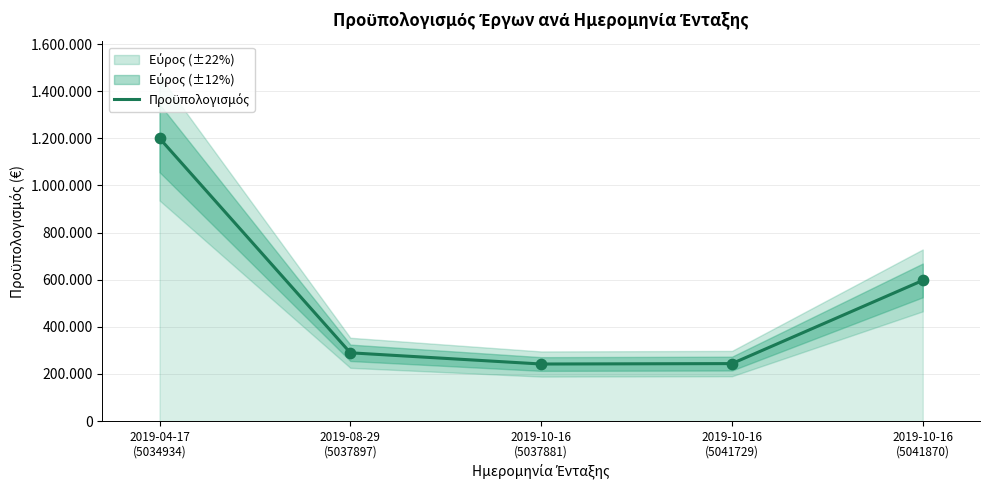

Between 2019-10-16
(5037881) and 2019-10-16
(5041870), which is larger?

2019-10-16
(5041870)